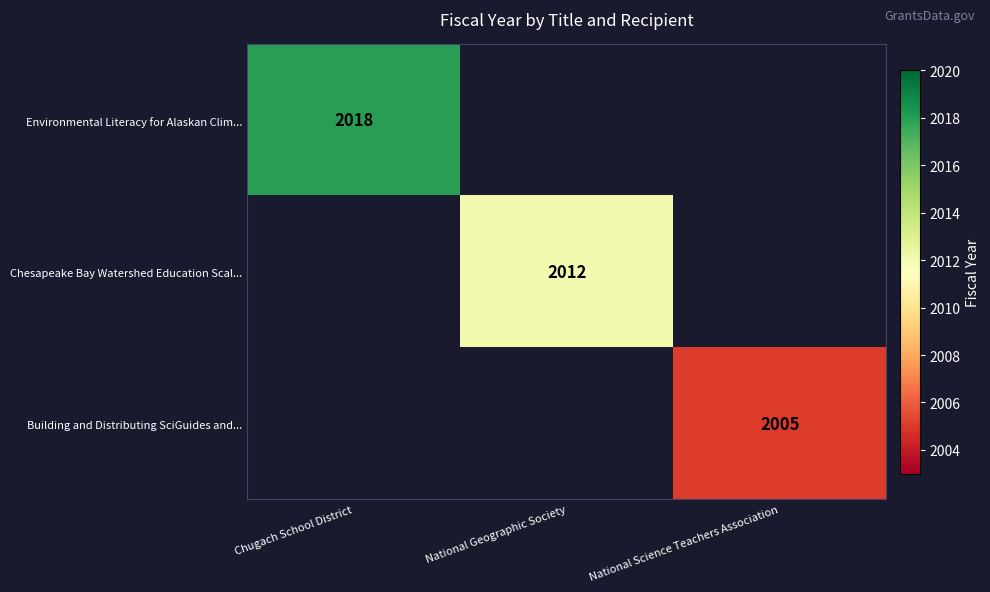

Is it true that Environmental Literacy for Alaskan Clim... equals 2018 at Chugach School District?

True